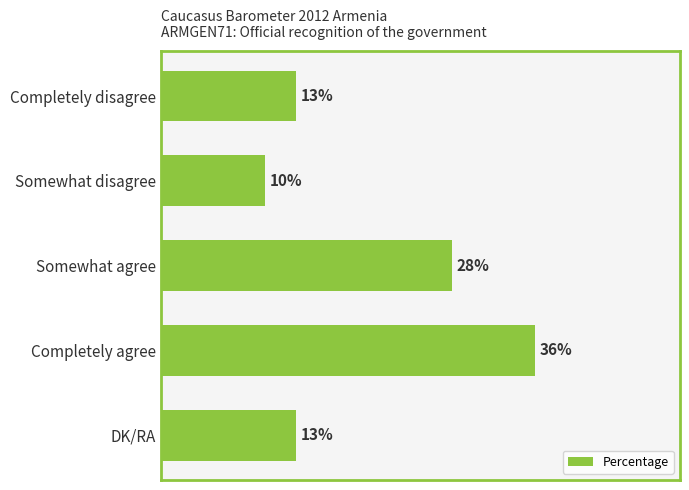

What is the label of the 3rd bar from the bottom?

Somewhat agree